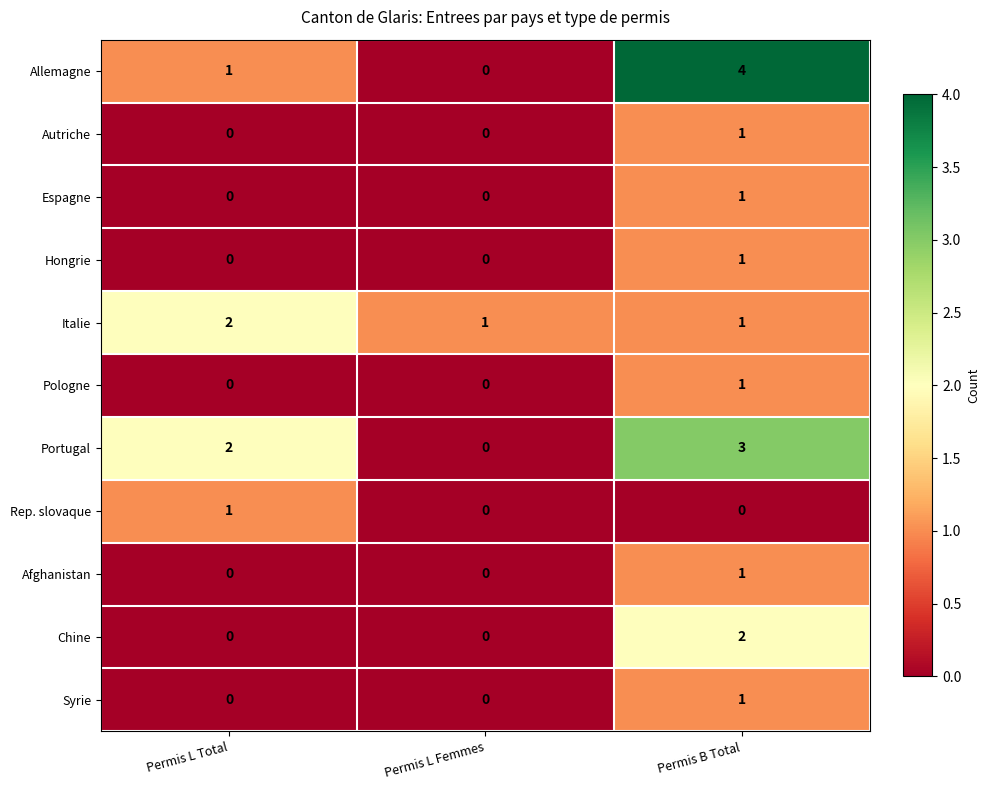

True or false: Italie has a value of 1 at Permis L Femmes.

True